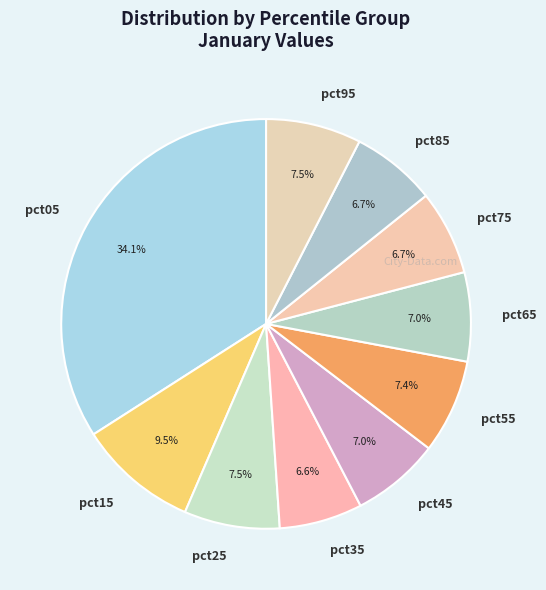

What is the largest slice in the pie chart?

pct05